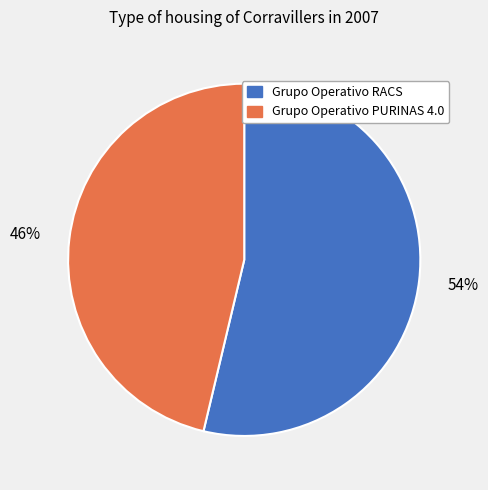

True or false: Grupo Operativo RACS accounts for 49% of the total.

False